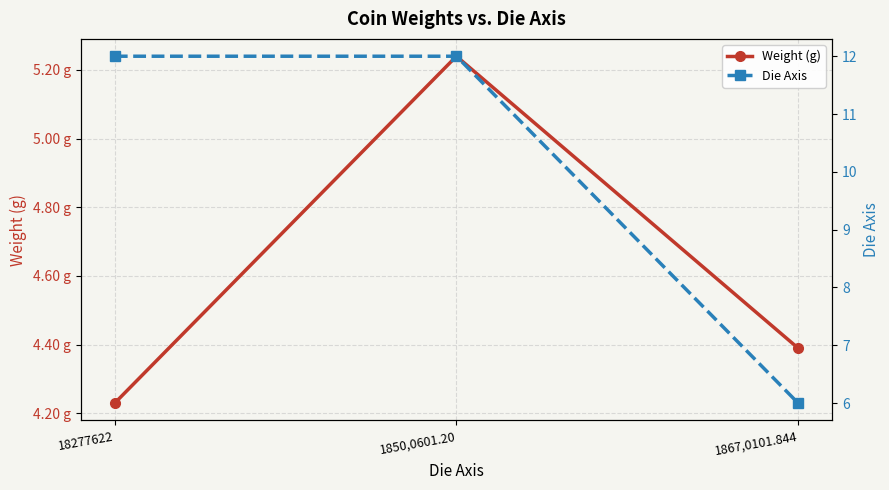

At which label does Weight (g) reach its peak?

1850,0601.20